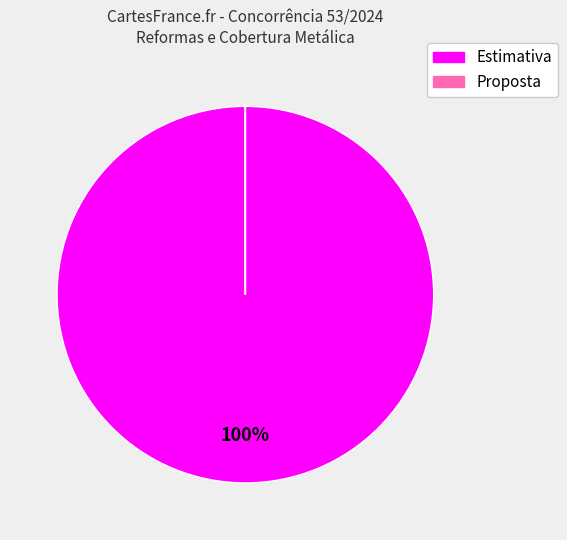

To the nearest percent, what is the difference between the largest and smallest slice percentages?

100%